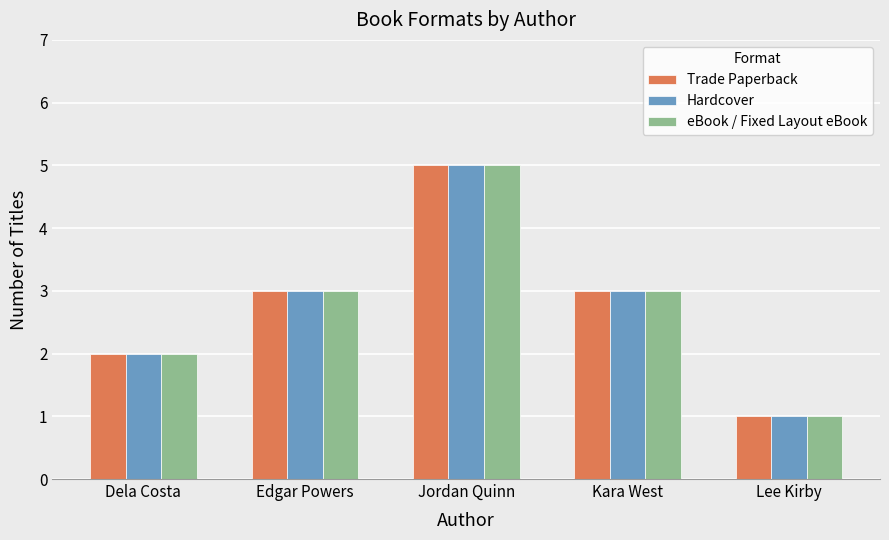

What is the greatest value displayed?

5